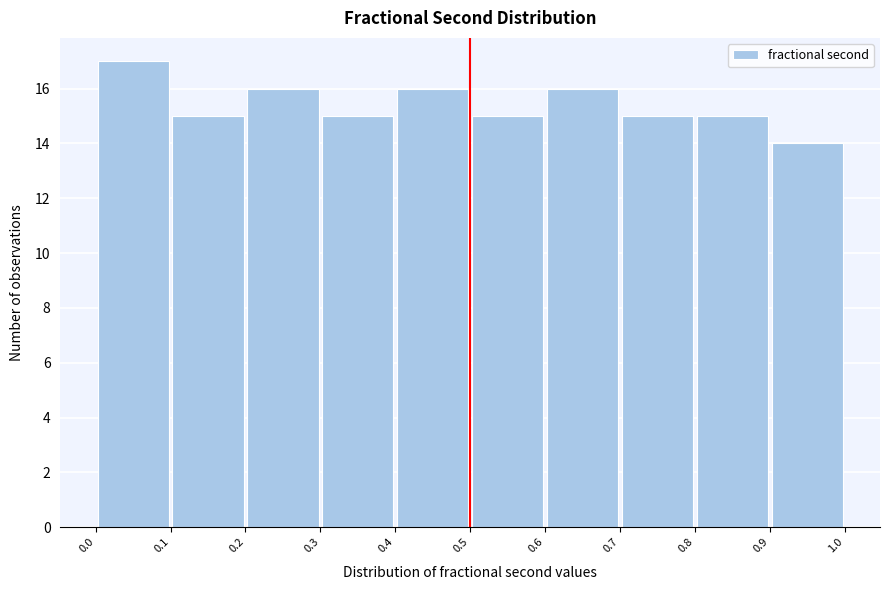

Reading left to right, list every bar in this chart as the range it spans on the x-axis followed by its height. The values are not printed on the chart, so give them approximately, as read against the axis.

0.0 to 0.1: 17
0.1 to 0.2: 15
0.2 to 0.3: 16
0.3 to 0.4: 15
0.4 to 0.5: 16
0.5 to 0.6: 15
0.6 to 0.7: 16
0.7 to 0.8: 15
0.8 to 0.9: 15
0.9 to 1.0: 14